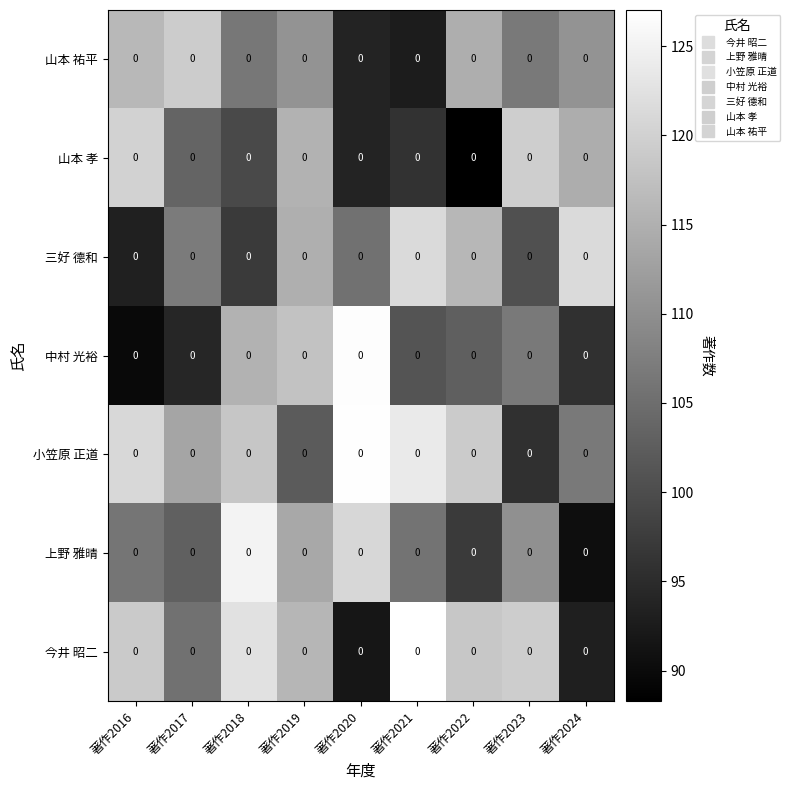

What is the minimum value shown in the chart?

88.3